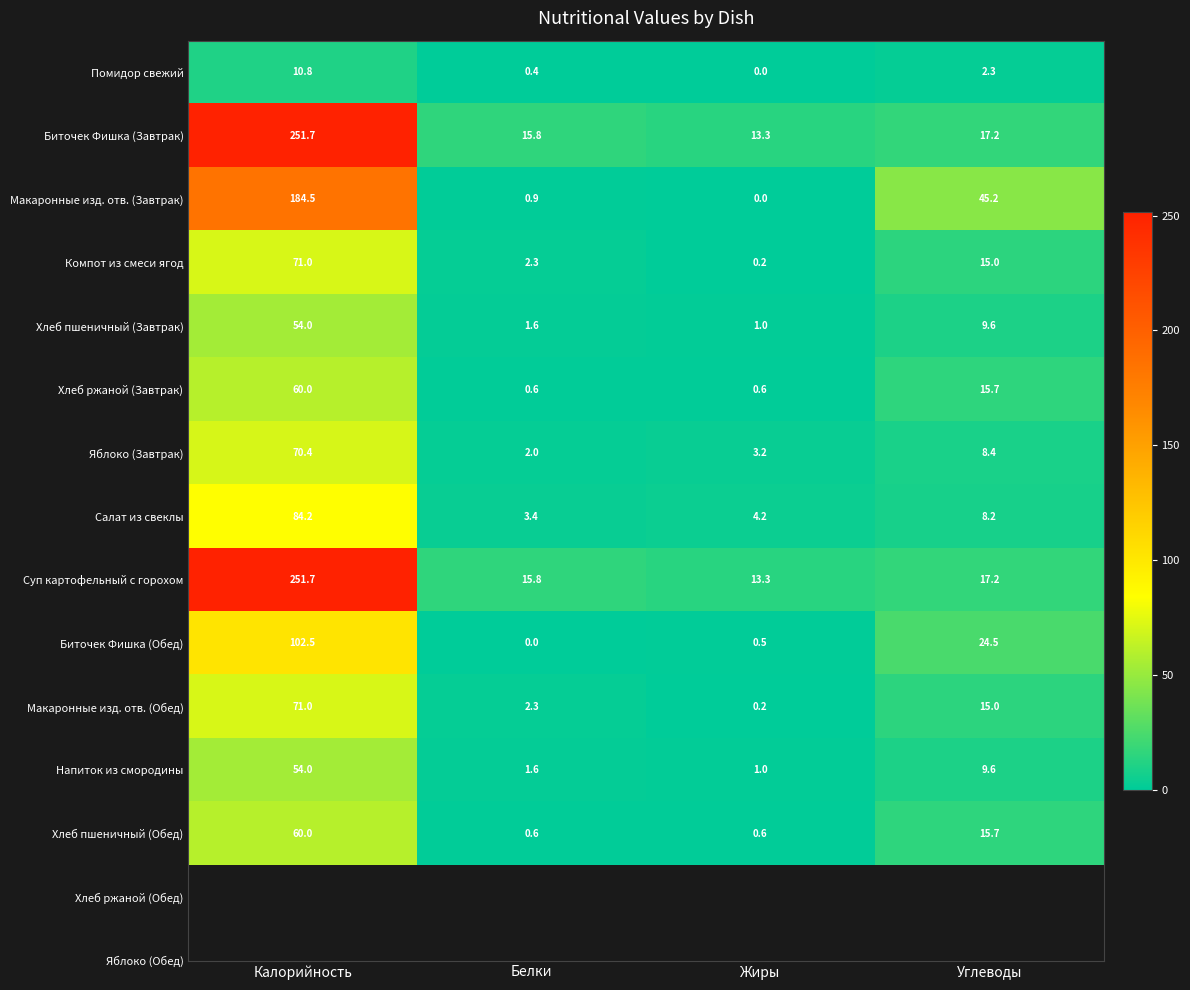

What is the total value across all series at Углеводы?

203.6